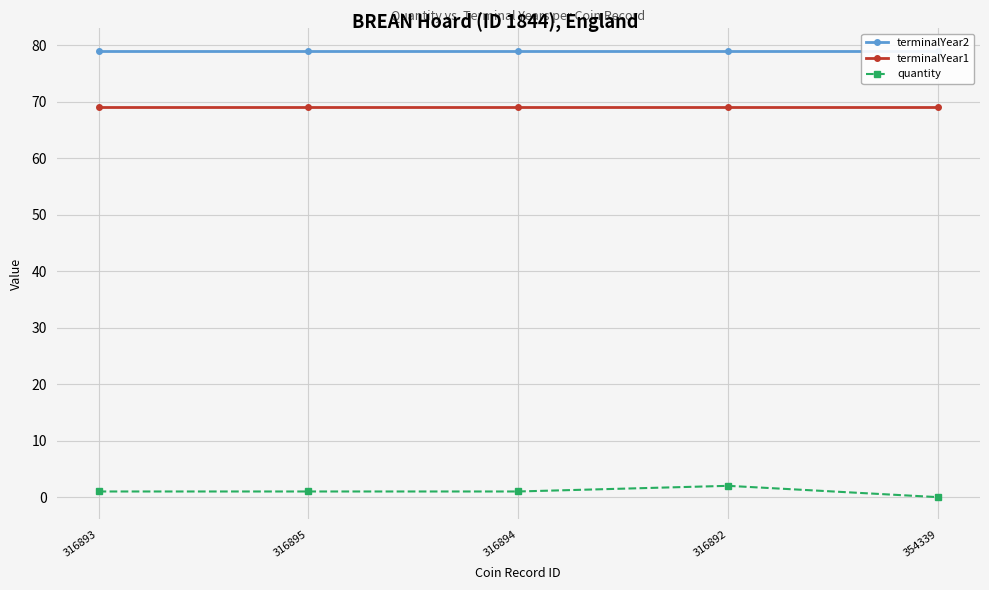

Which has a higher value, 316892 or 316895?

316892